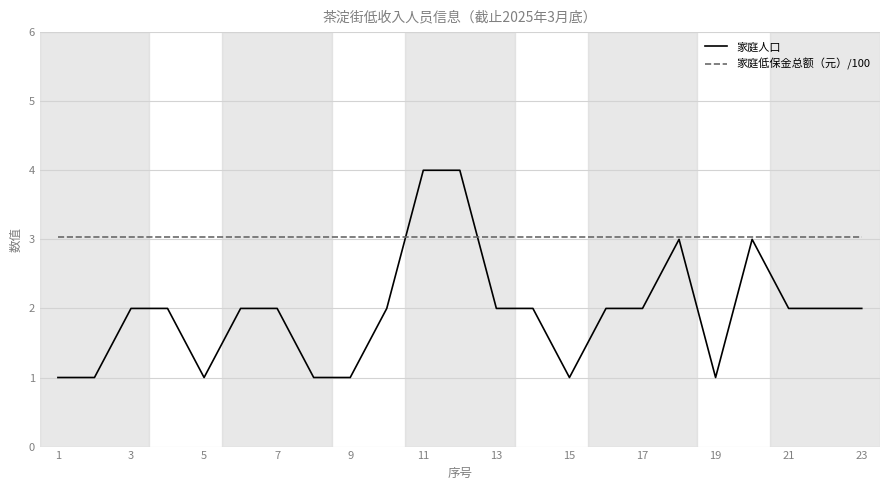

Which series has the widest spread of values?

家庭人口